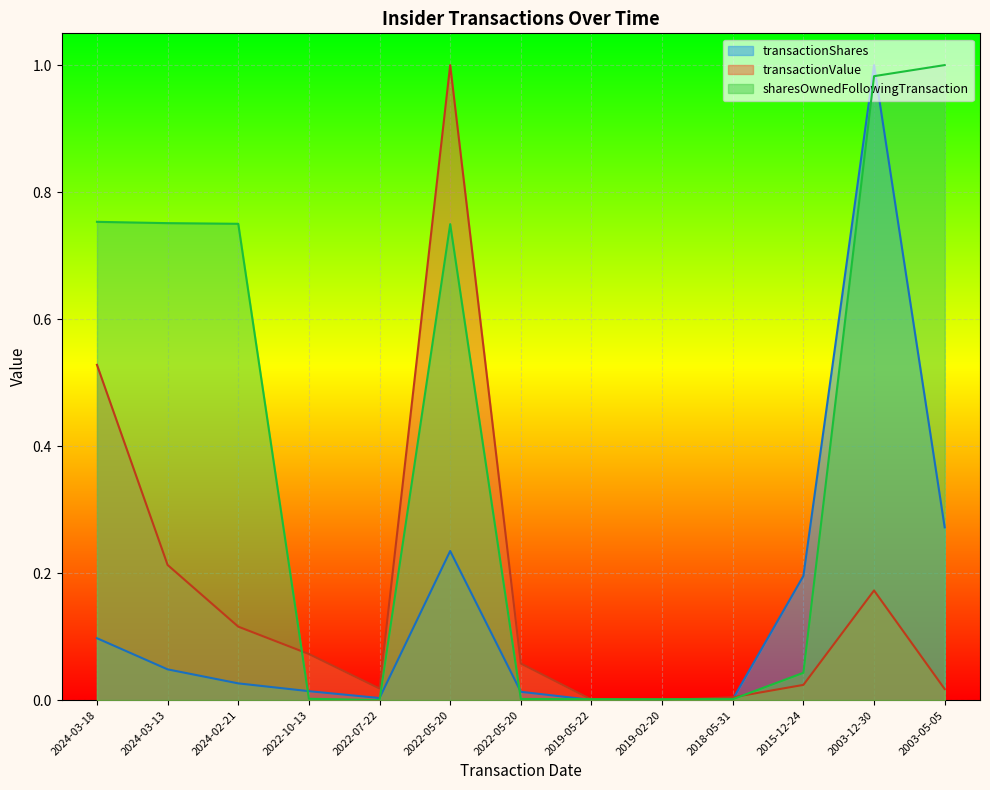

In transactionShares, how many points are lower than both neighbors (excluding endpoints)?

2